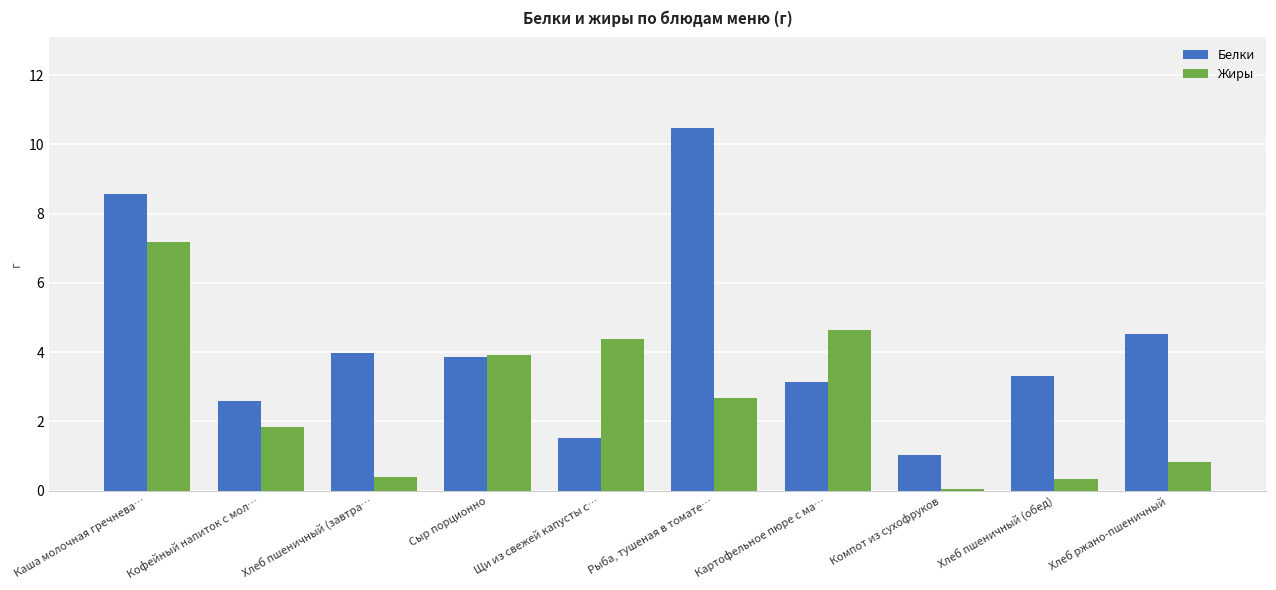

What is the difference between the maximum and minimum values in the Жиры series?

7.1